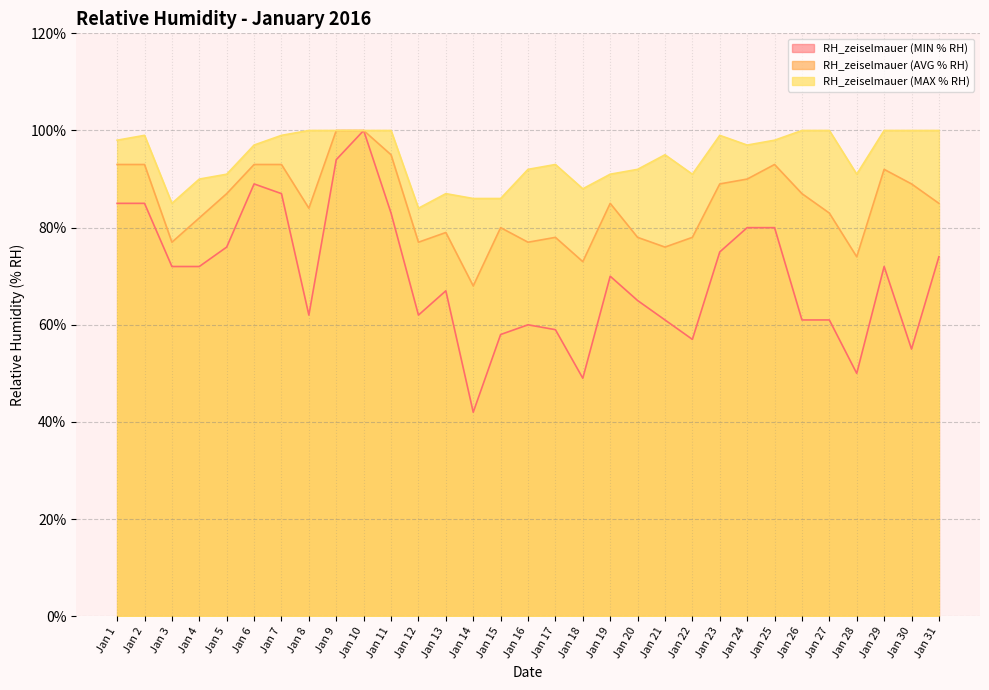

What is the smallest value displayed?

42